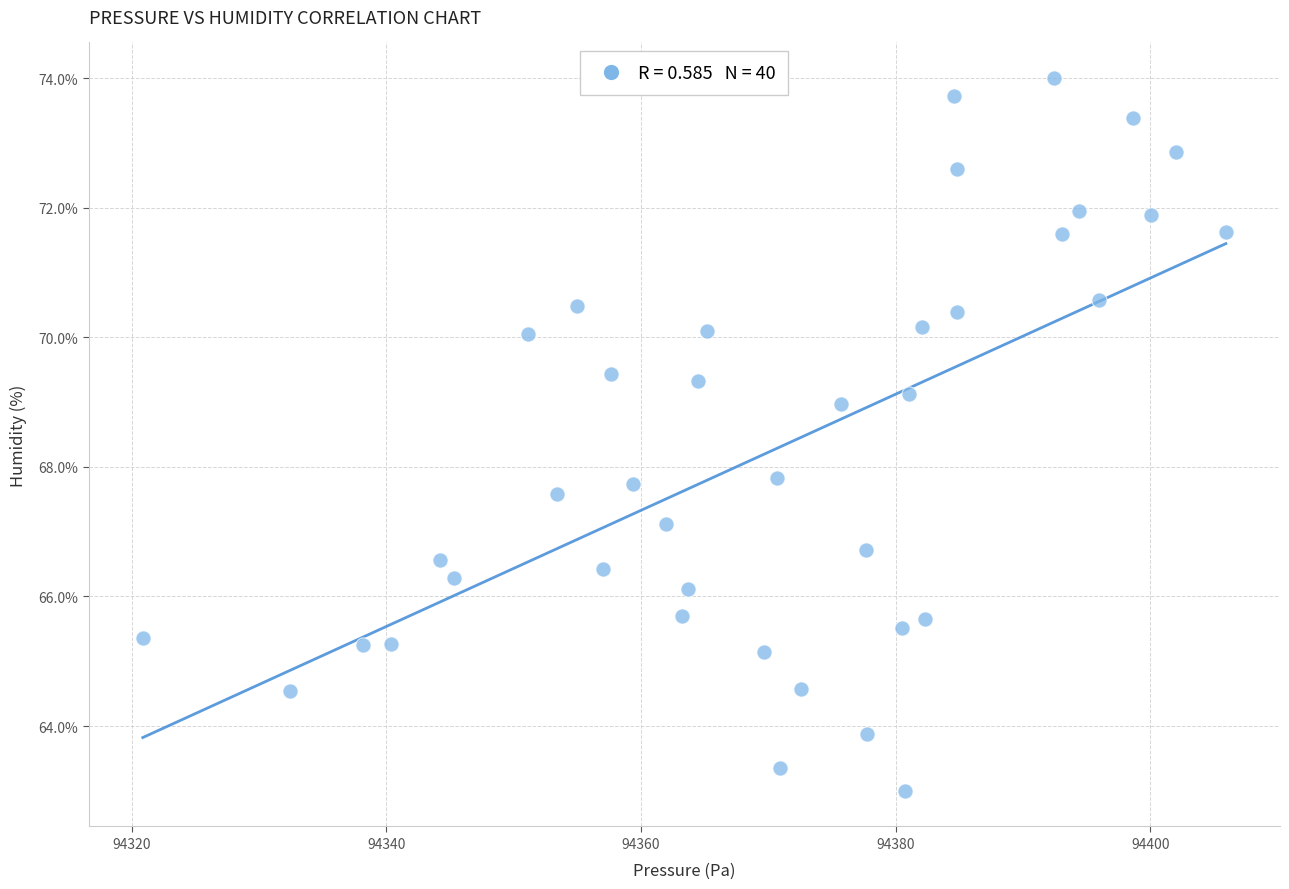

What is the range of X values (max minus min)?

85.1